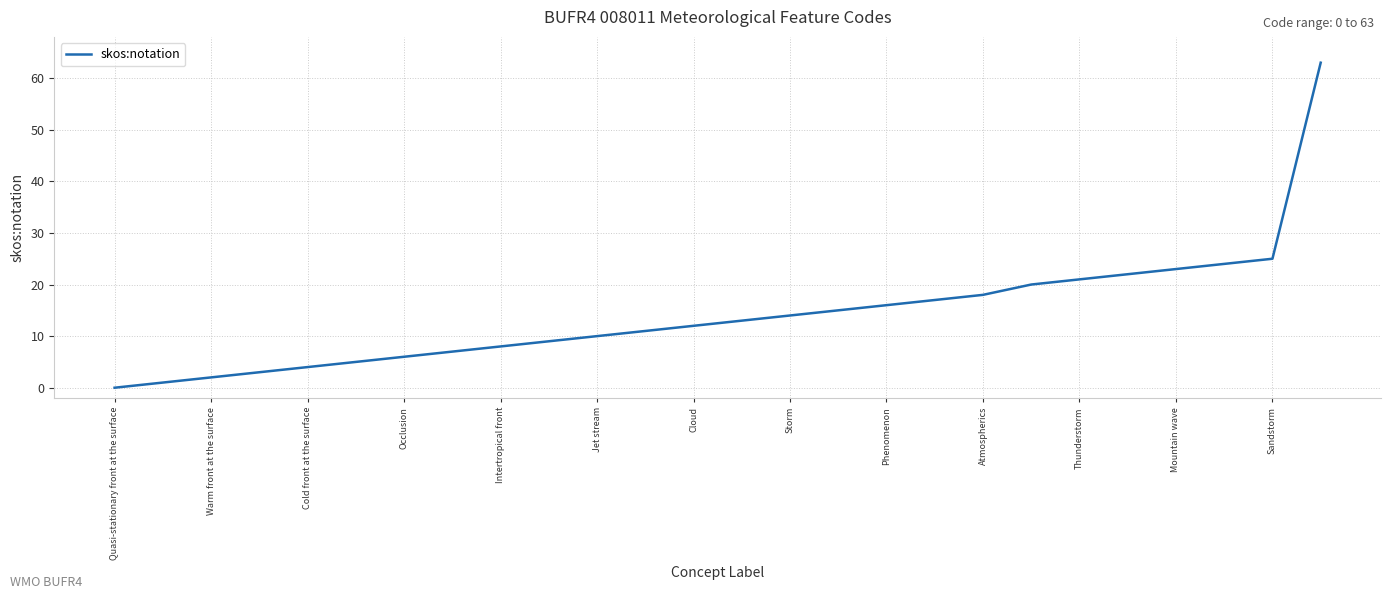

What is the sum of all values?

369